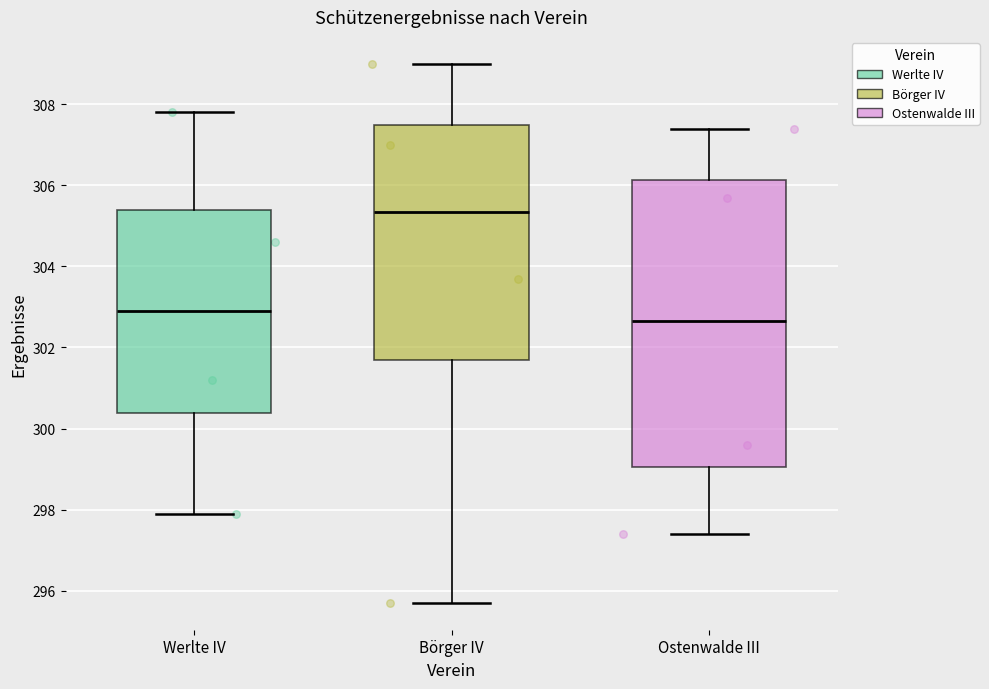

Which box's median line is the highest?

Börger IV